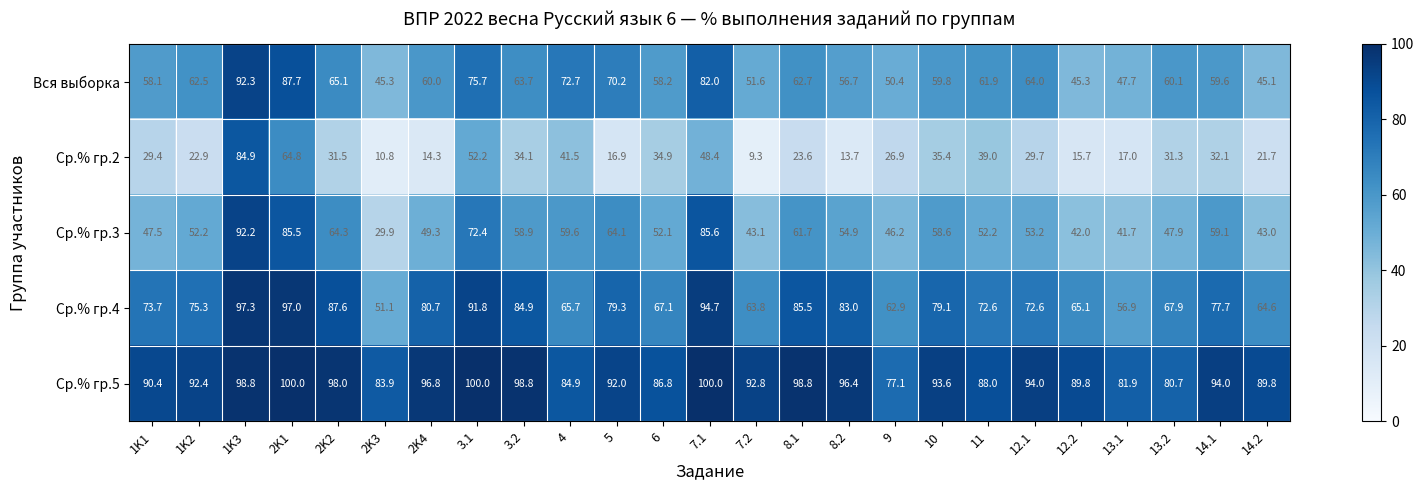

What is the average value of the Вся выборка series?

62.3